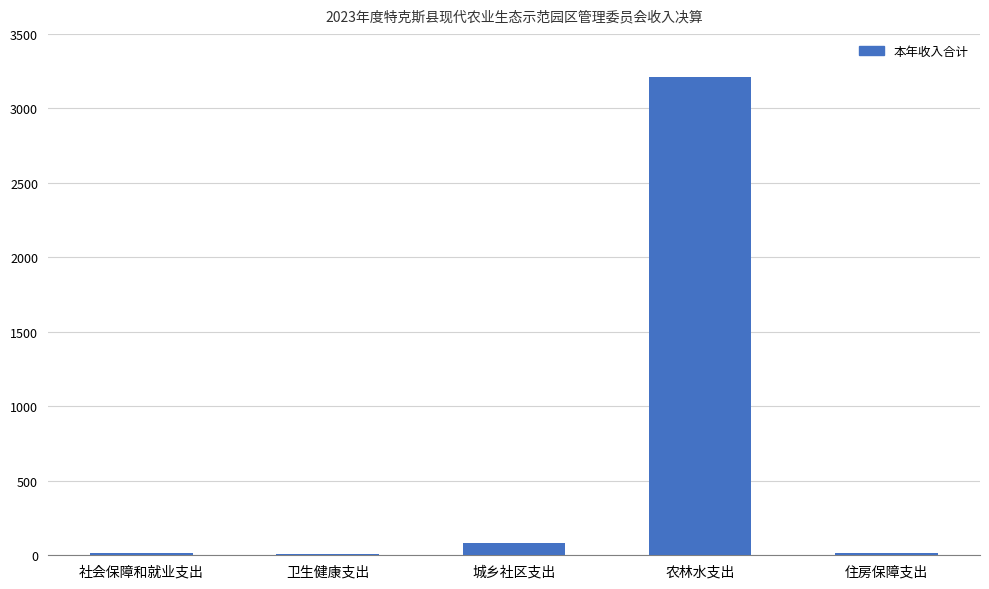

What is the ratio of the value at 卫生健康支出 to the value at 社会保障和就业支出?

0.5